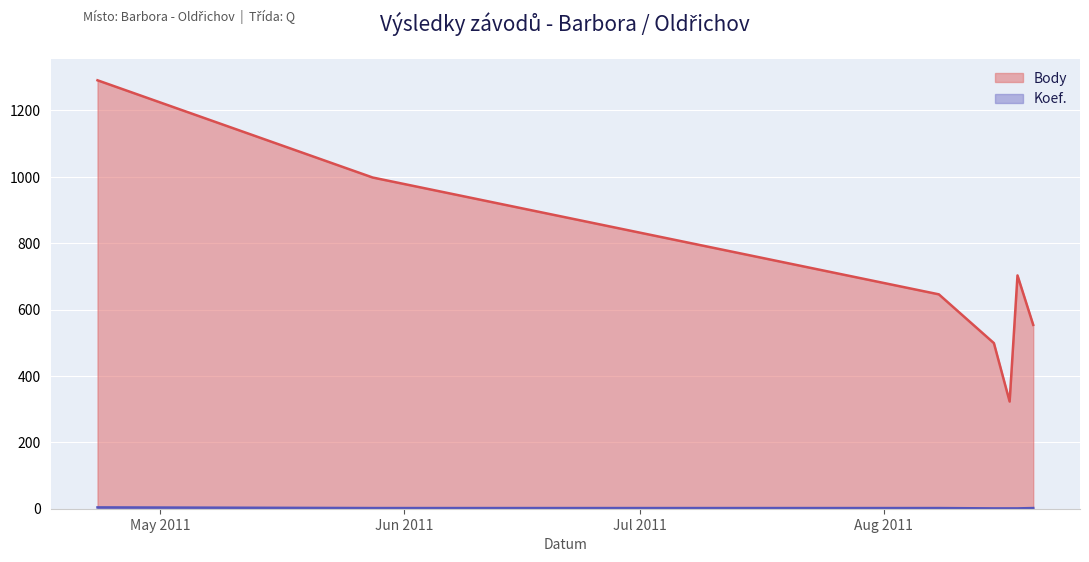

Between 2011-04-23 and 2011-08-17, which series saw the biggest shift?

Body